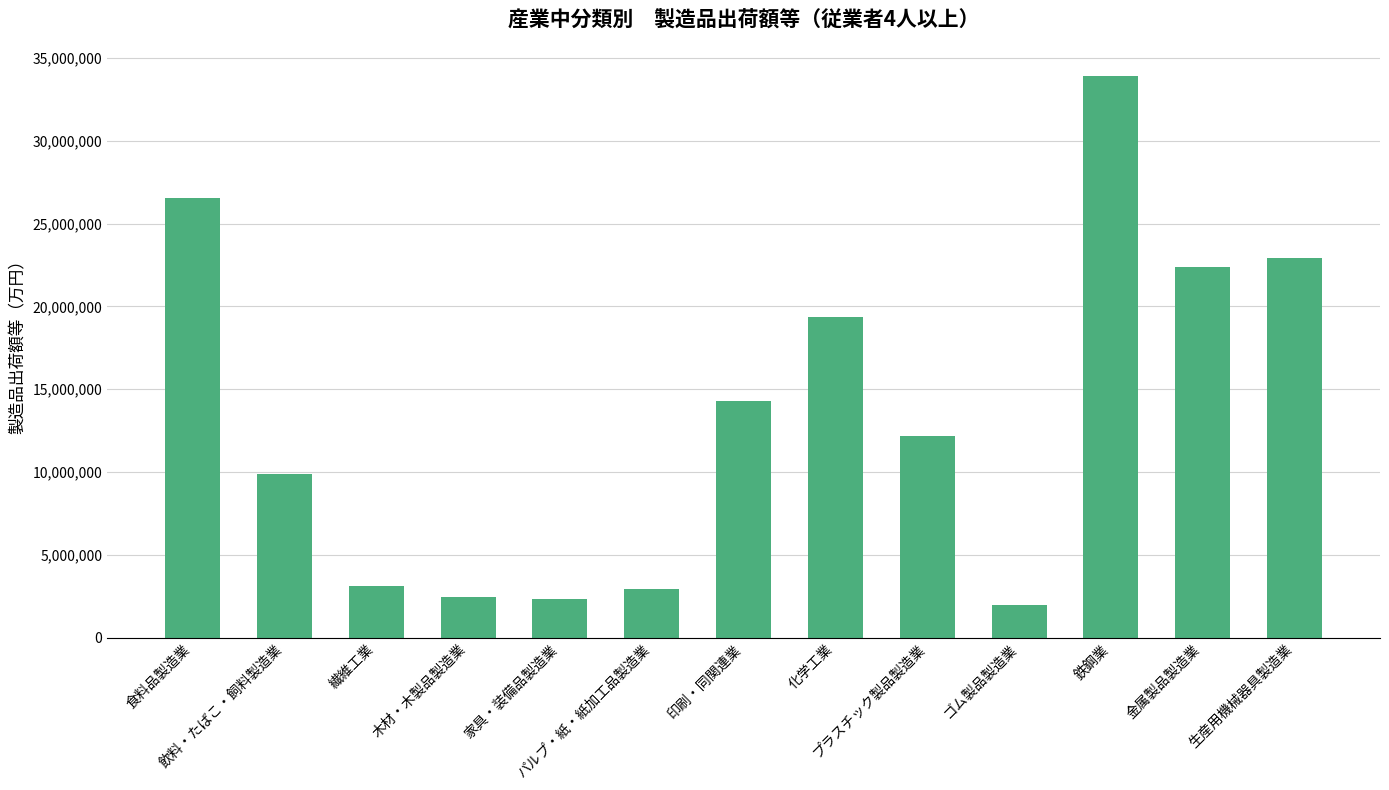

What is the greatest value displayed?

33928927